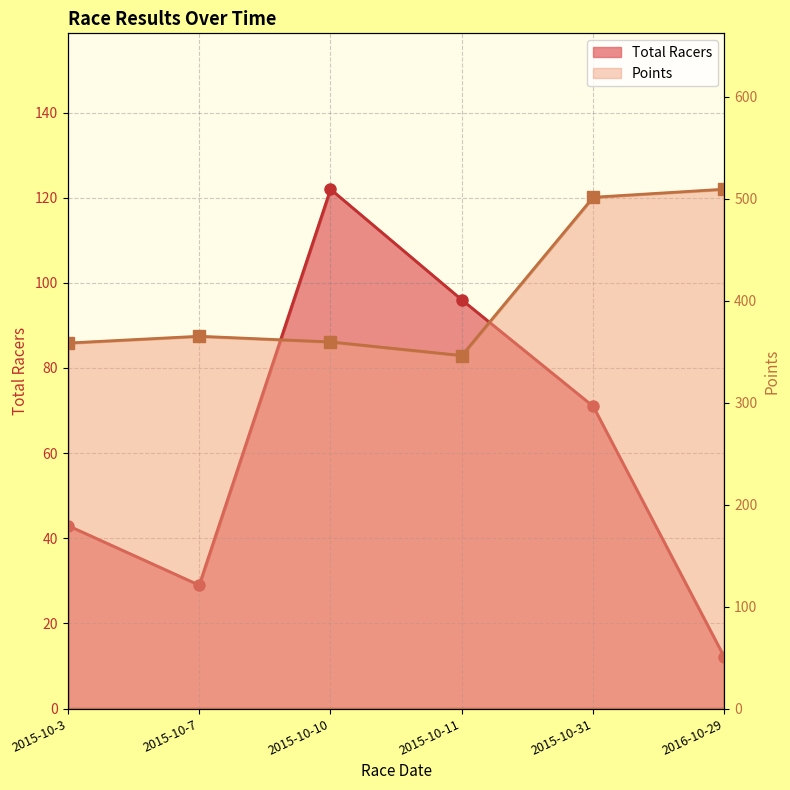

What position from the right is 2015-10-3?

6